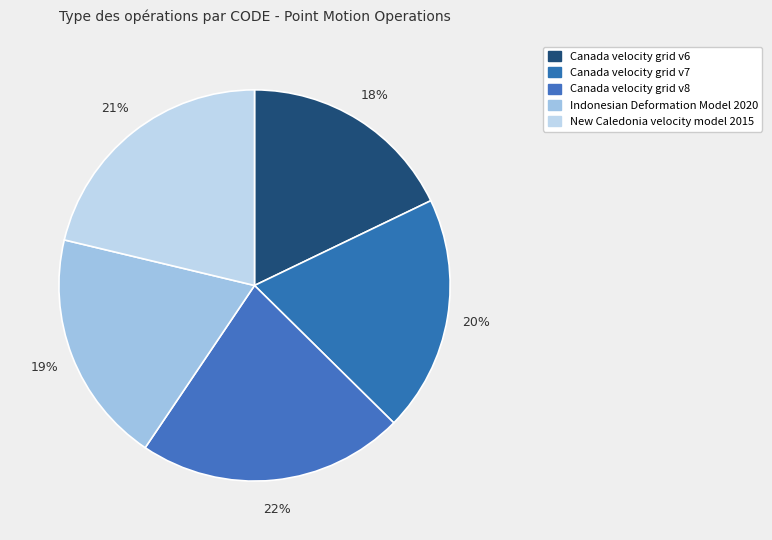

Is New Caledonia velocity model 2015 the majority of the pie?

No